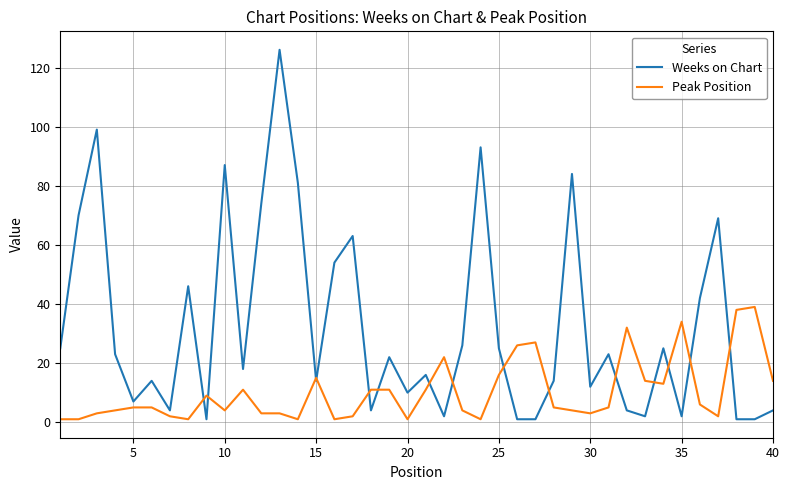

Which series has the largest total across all categories?

Weeks on Chart